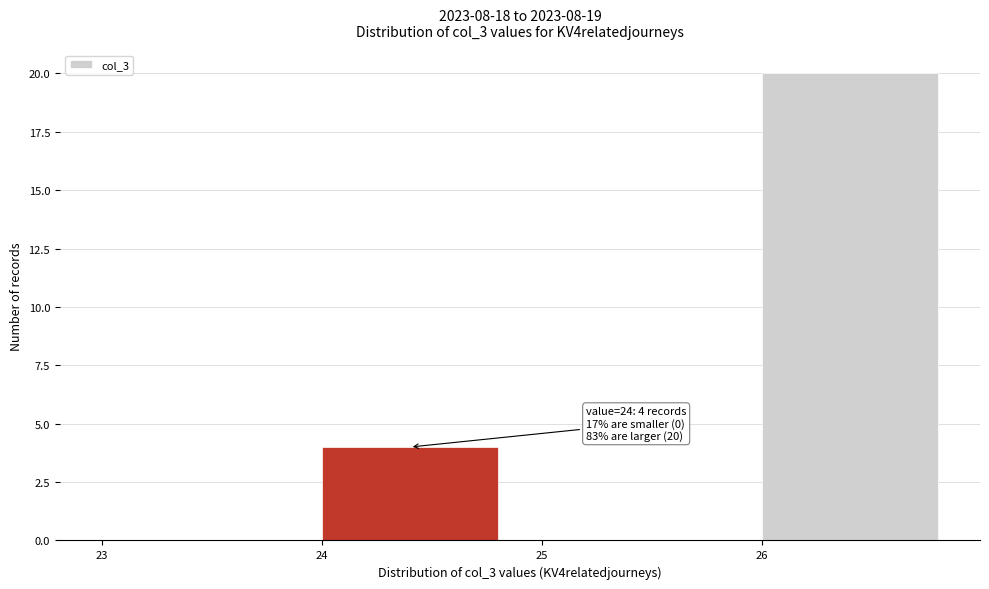

Which range on the x-axis has the tallest bar?

26 to 27